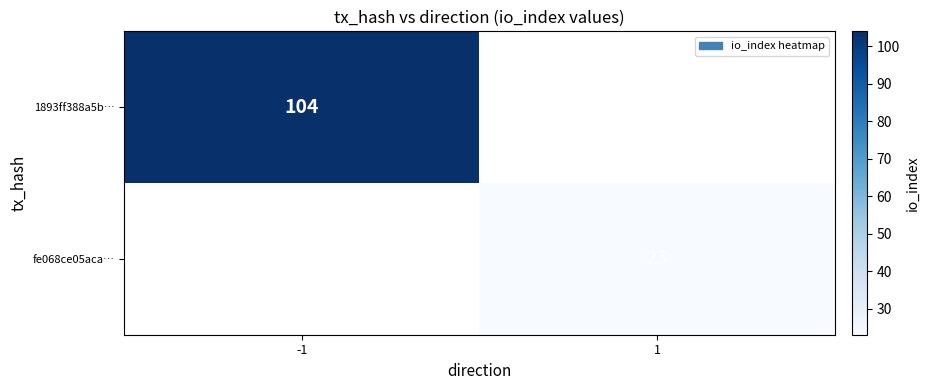

The fe068ce05aca… series shows 5 at 1. True or false?

False